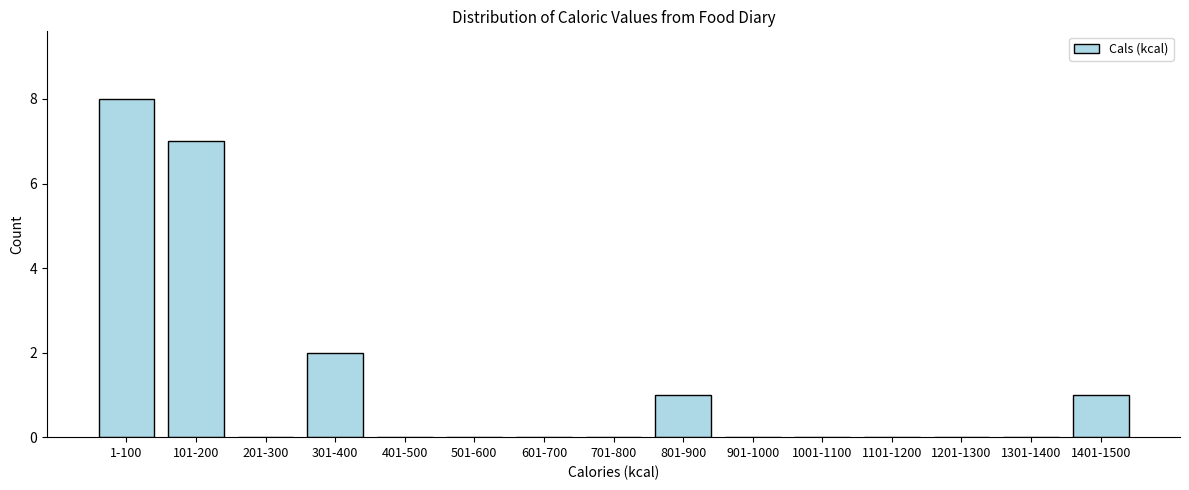

Reading right to left, list all the values displayed in this chart.

1401-1500=1	1301-1400=0	1201-1300=0	1101-1200=0	1001-1100=0	901-1000=0	801-900=1	701-800=0	601-700=0	501-600=0	401-500=0	301-400=2	201-300=0	101-200=7	1-100=8